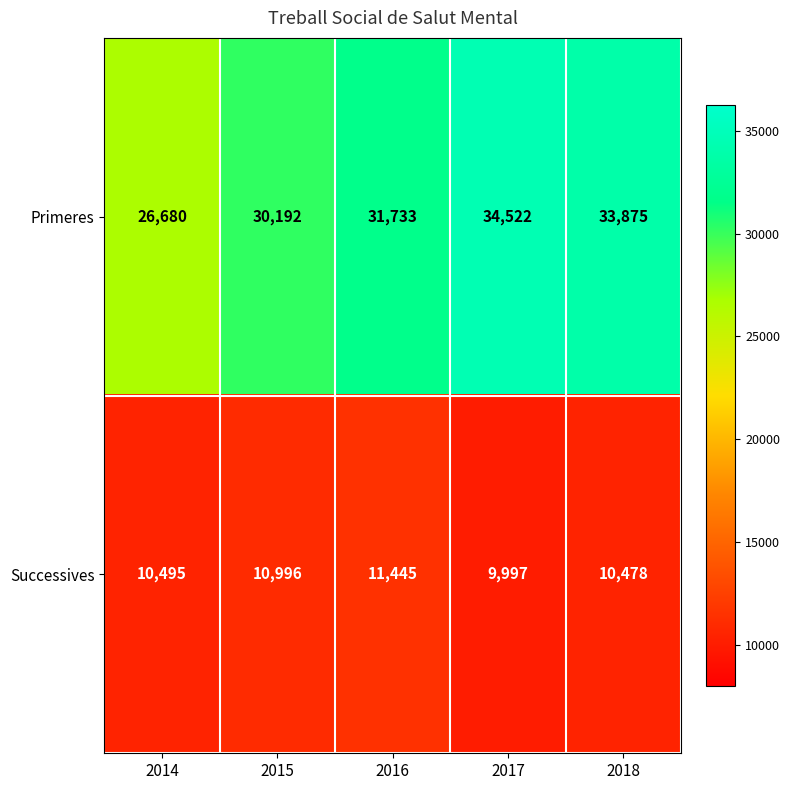

What is the total value across all series at 2015?

41188